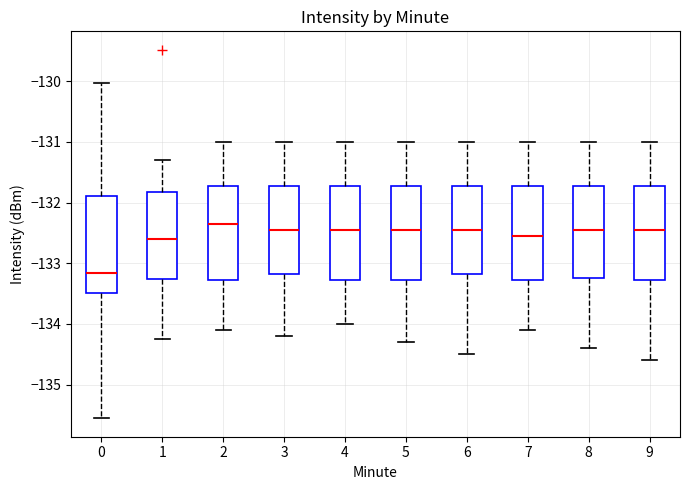

Reading left to right, transcribe this box plot: for each box, give where its median line is, the range the box spans, and where its two whiskers end, as read against the y-axis. The values are not printed on the chart, so give them approximately, as read against the axis.

0: median -133.2, box -133.5 to -131.9, whiskers -135.6 to -130.0
1: median -132.6, box -133.3 to -131.8, whiskers -134.2 to -131.3
2: median -132.3, box -133.3 to -131.7, whiskers -134.1 to -131.0
3: median -132.4, box -133.2 to -131.7, whiskers -134.2 to -131.0
4: median -132.4, box -133.3 to -131.7, whiskers -134.0 to -131.0
5: median -132.4, box -133.3 to -131.7, whiskers -134.3 to -131.0
6: median -132.4, box -133.2 to -131.7, whiskers -134.5 to -131.0
7: median -132.5, box -133.3 to -131.7, whiskers -134.1 to -131.0
8: median -132.4, box -133.2 to -131.7, whiskers -134.4 to -131.0
9: median -132.4, box -133.3 to -131.7, whiskers -134.6 to -131.0